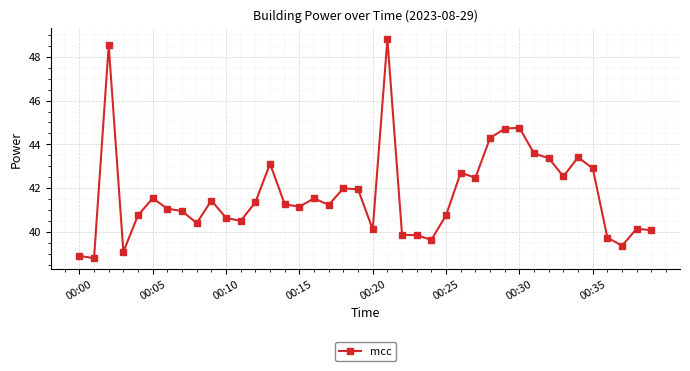

True or false: the data has more than 2 interior local peaks.

True